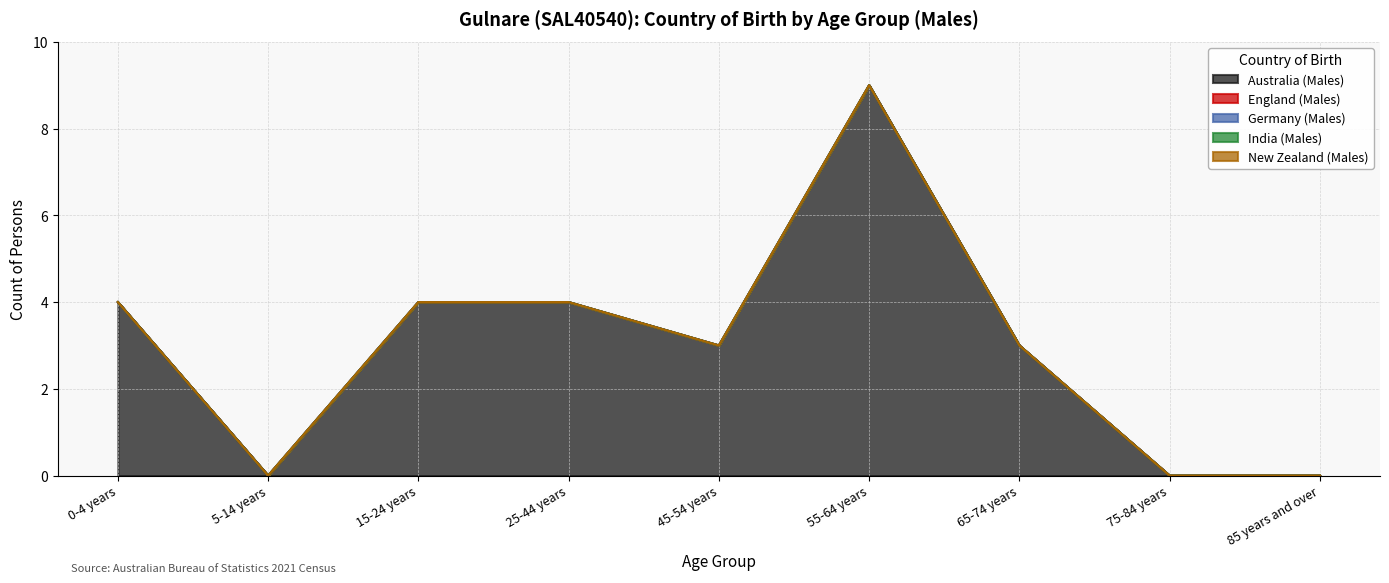

List the series in order of their peak value, highest first.

Australia (Males), England (Males), Germany (Males), India (Males), New Zealand (Males)